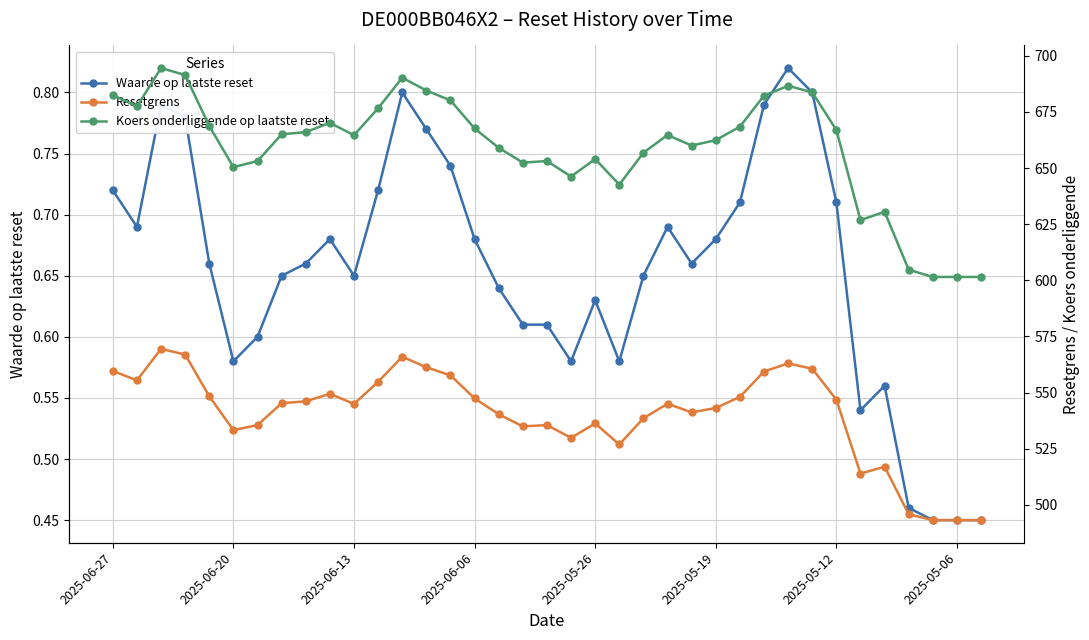

True or false: Resetgrens and Waarde op laatste reset cross at least once.

False